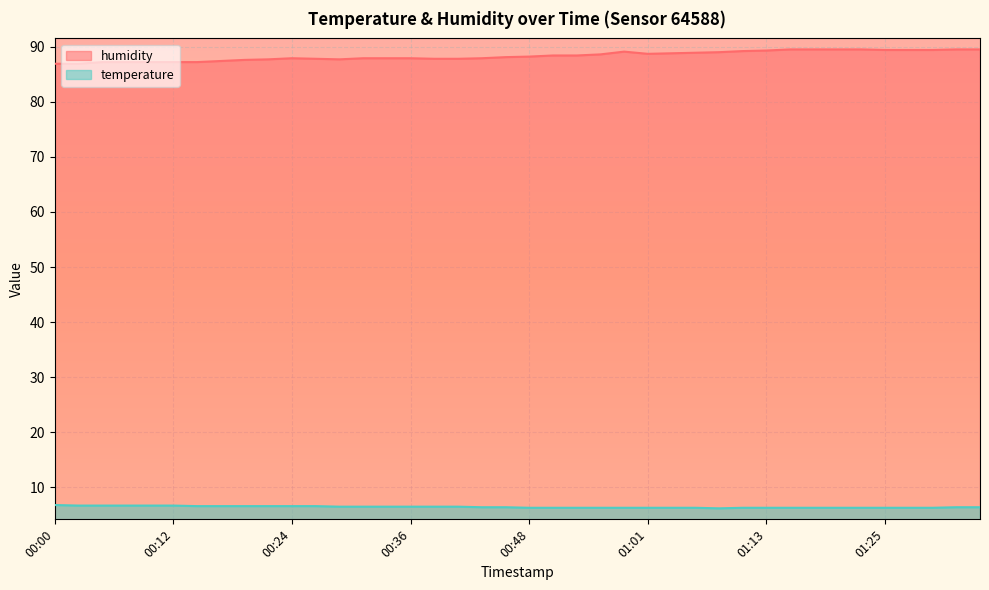

Rank the series by their maximum value, from lowest to highest.

temperature, humidity